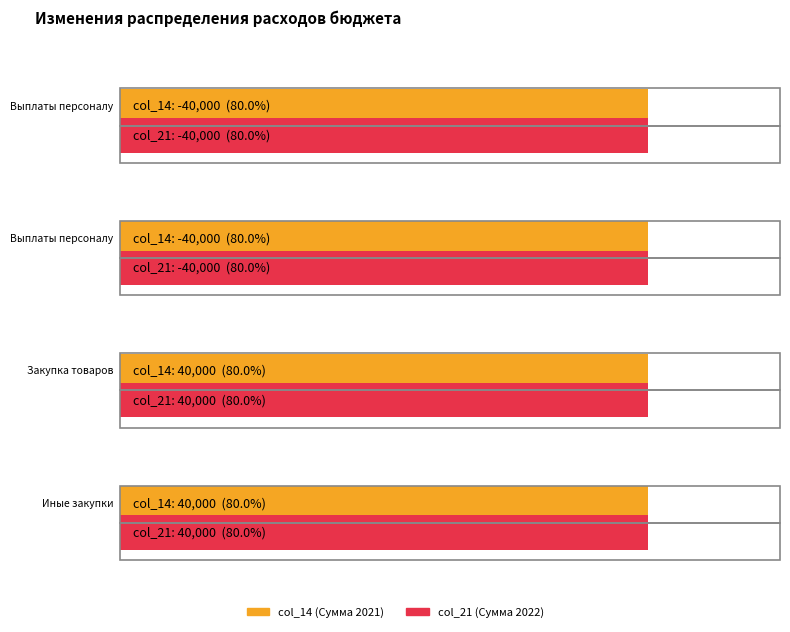

How many negative values does the col_21 series have?

2